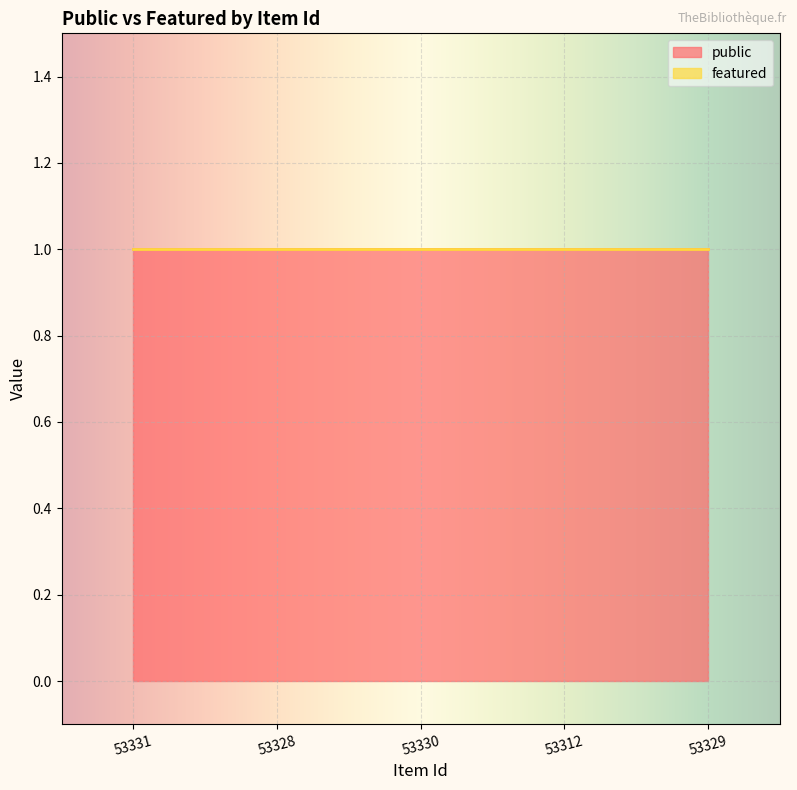

What is the greatest value displayed?

1